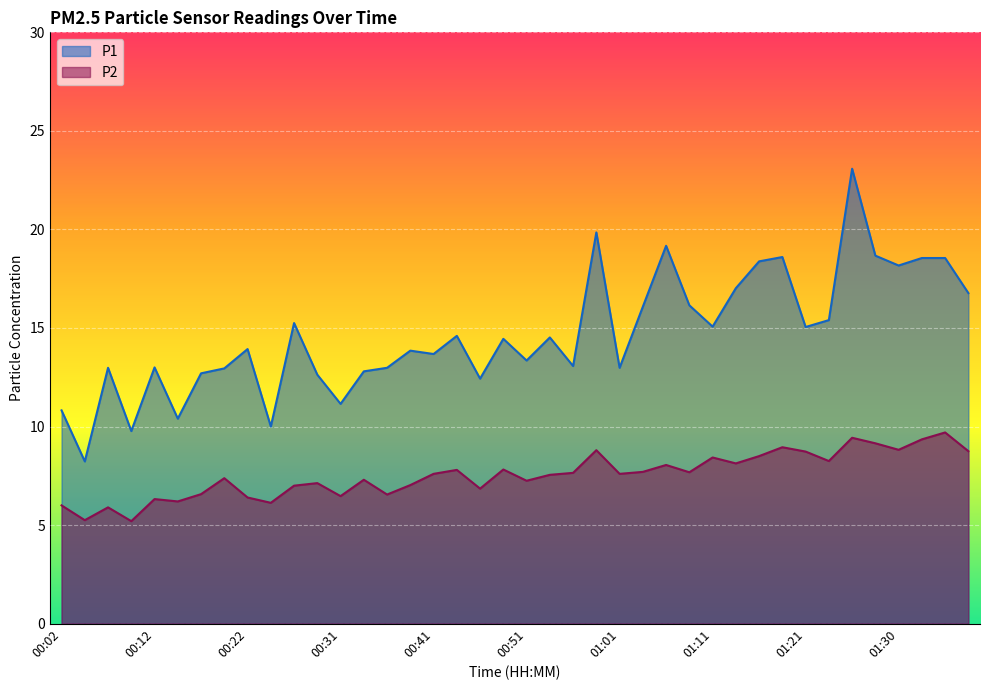

True or false: P2 and P1 intersect in this chart.

False